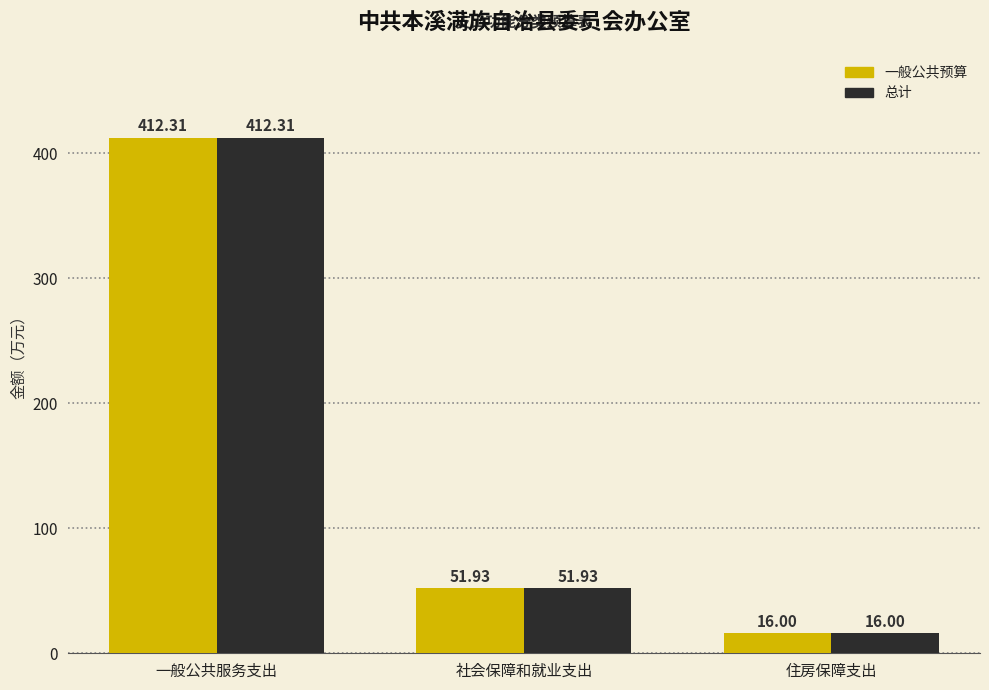

How many distinct data groups are displayed?

2